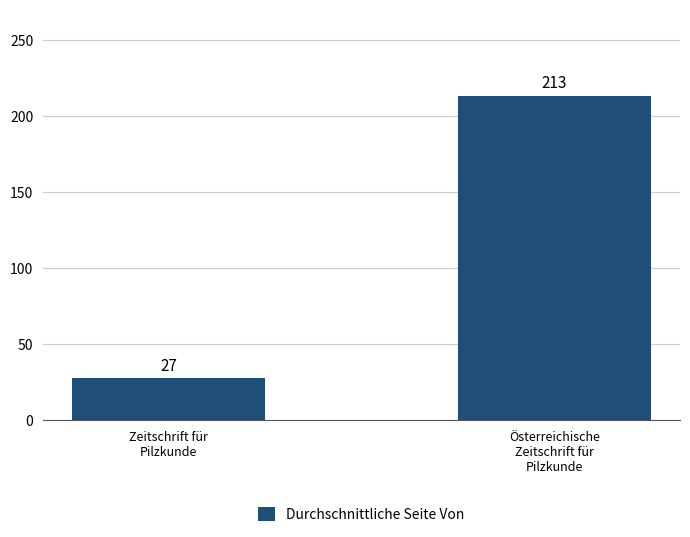

The value at Österreichische
Zeitschrift für
Pilzkunde is 318.4. True or false?

False